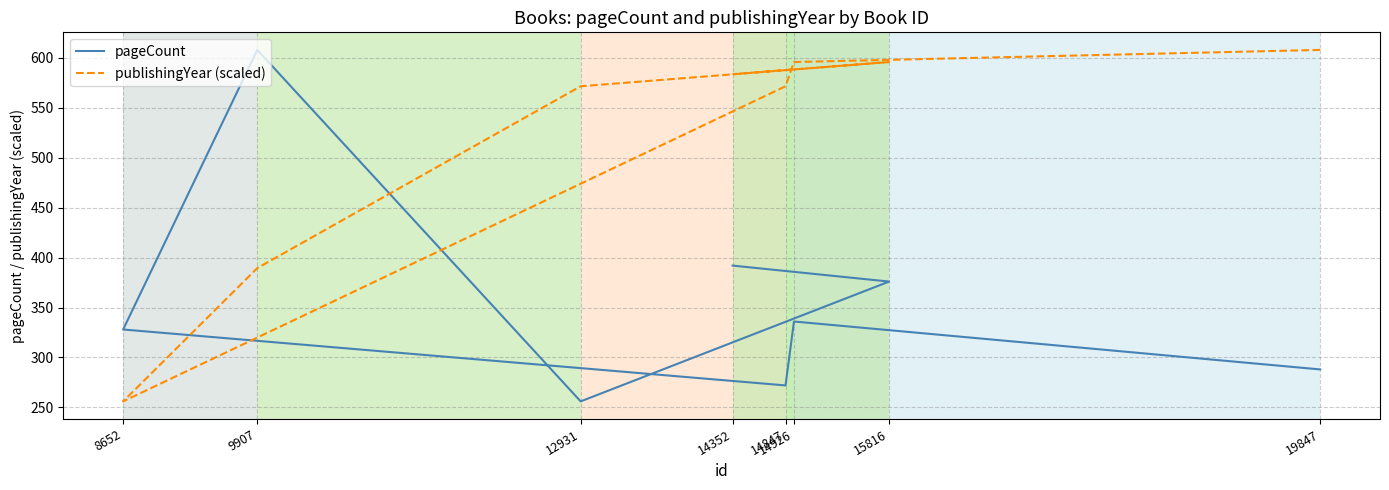

True or false: publishingYear (scaled) has more than 0 points higher than both neighbors.

True